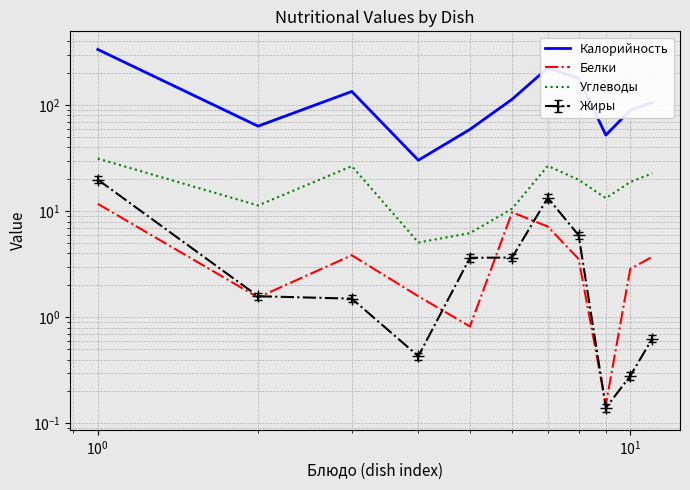

Reading right to left, transcribe all the data shown in this chart.

Калорийность: 106.0	89.6	52.3	179.3	224.4	113.8	59.1	30.3	134.8	63.5	335.6
Белки: 3.7	2.9	0.1	3.5	7.2	9.8	0.8	1.6	3.9	1.5	11.8
Углеводы: 22.8	18.9	13.3	19.8	26.8	10.6	6.2	5.1	26.6	11.3	31.4